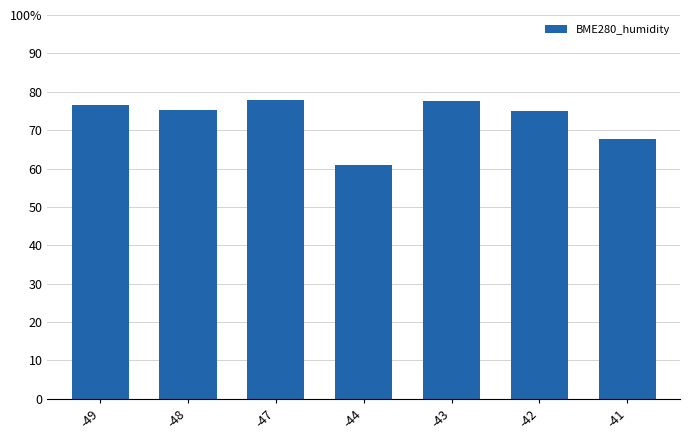

At which label does the data first exceed 75?

-49